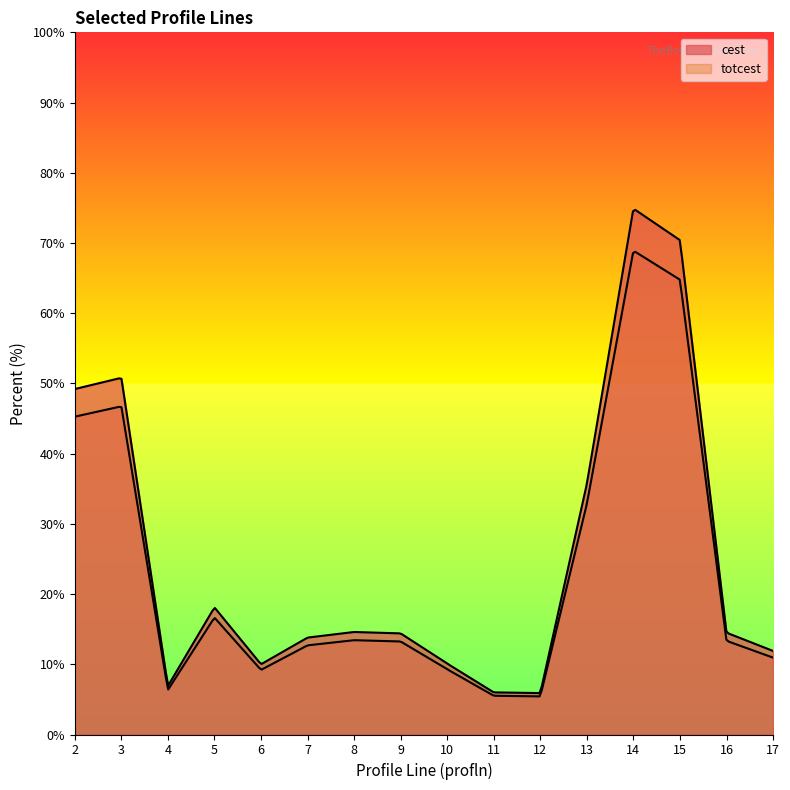

What is the difference between the maximum and second lowest values in the totcest series?

68.9